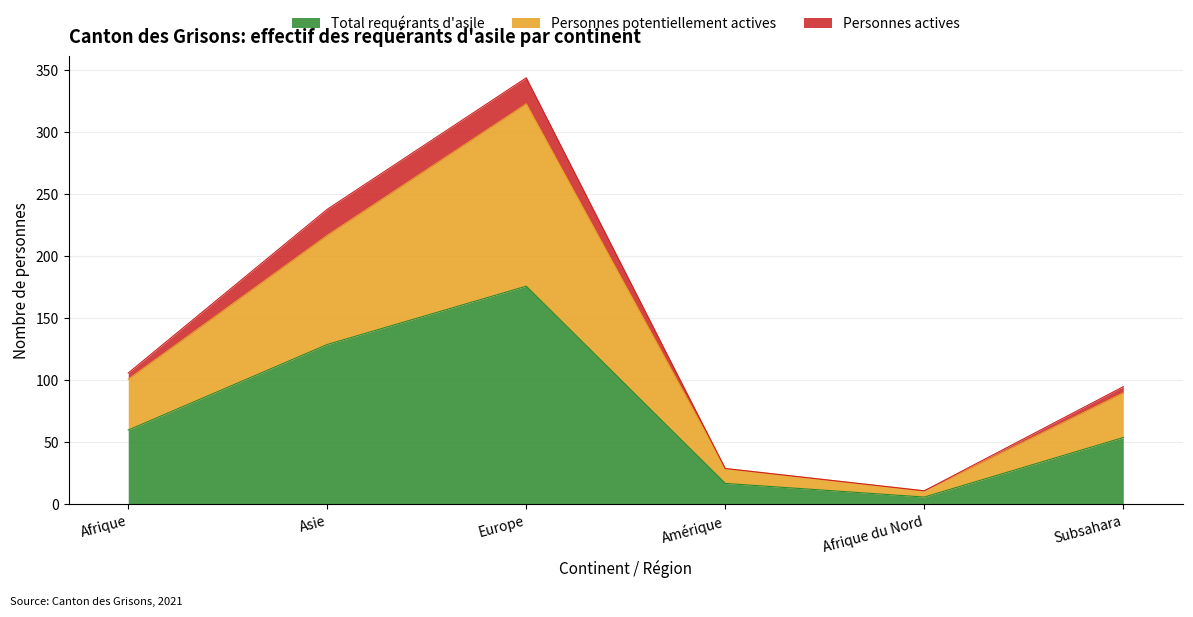

At which category is the sum across all series the highest?

Europe